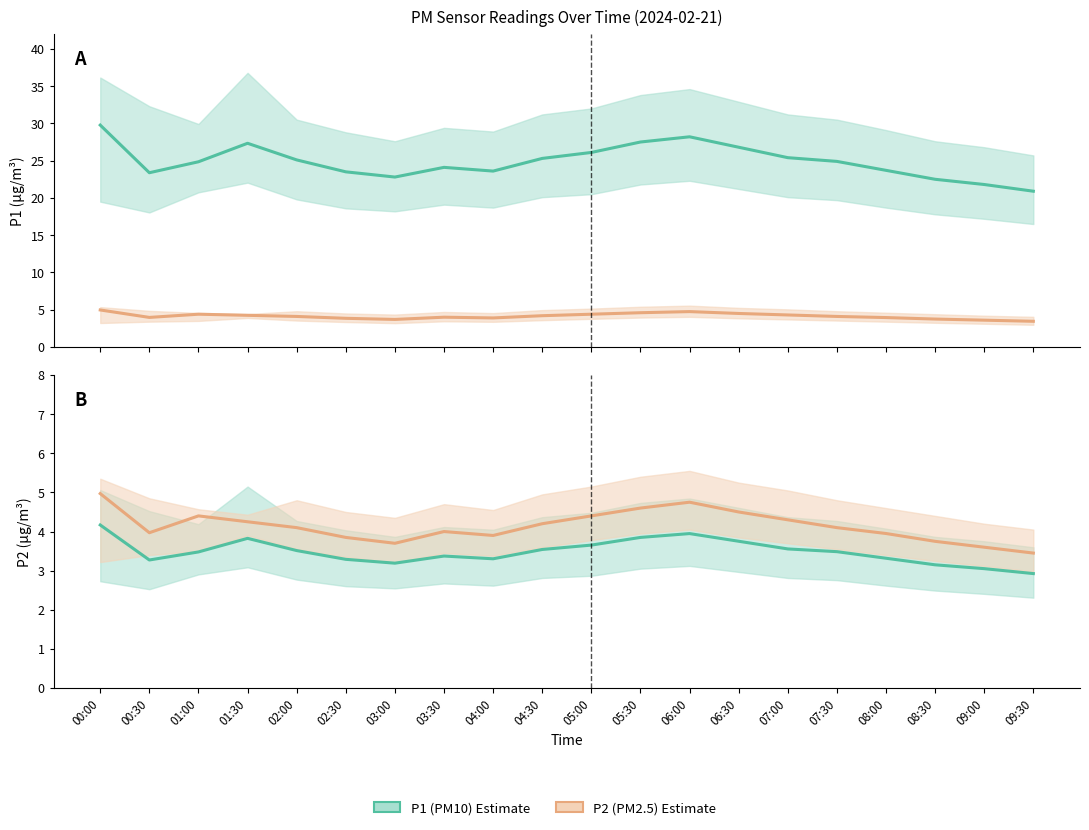

How many lines are shown in the chart?

4